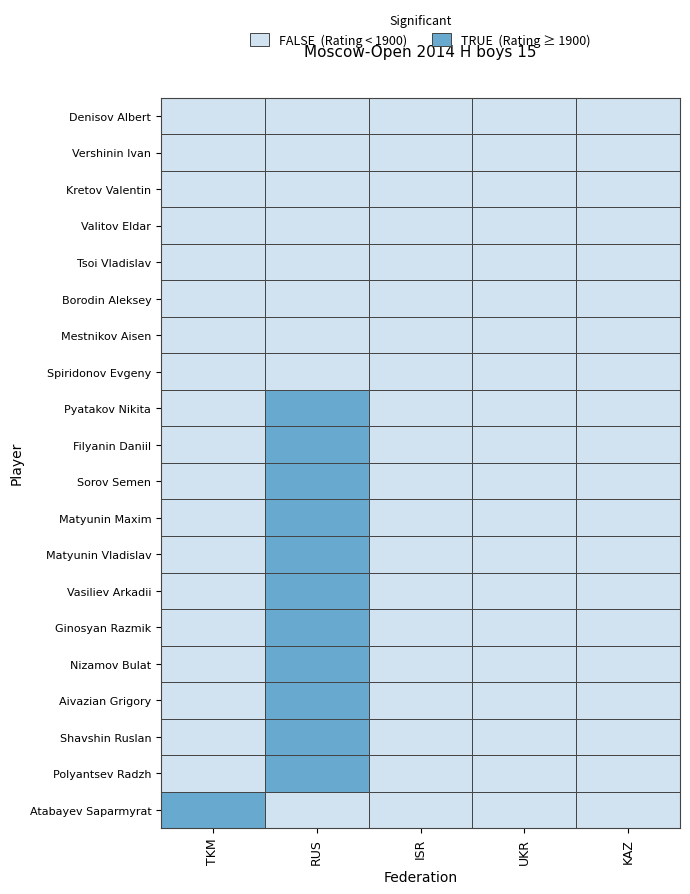

What is the difference between the highest and lowest values at Kretov Valentin?

1827